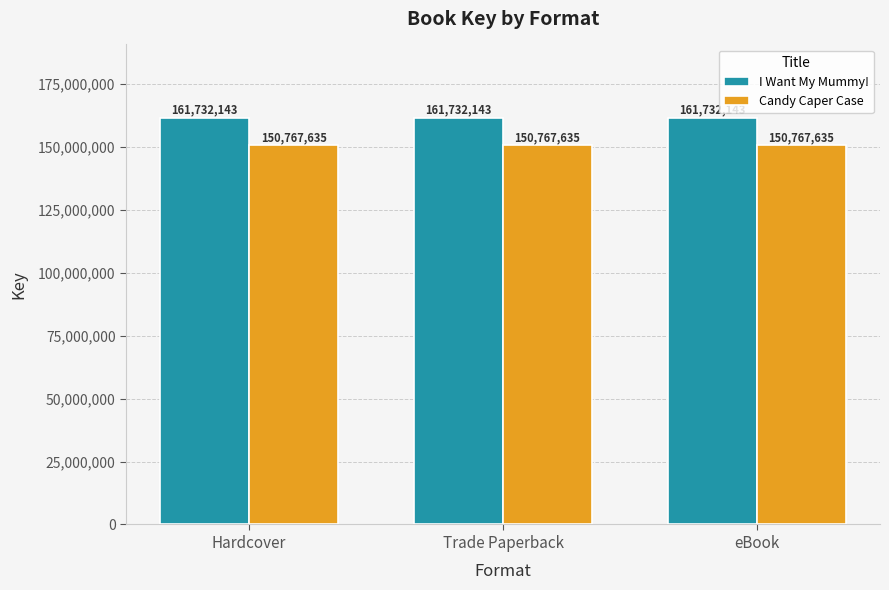

Rank the series at eBook from highest to lowest value.

I Want My Mummy!, Candy Caper Case